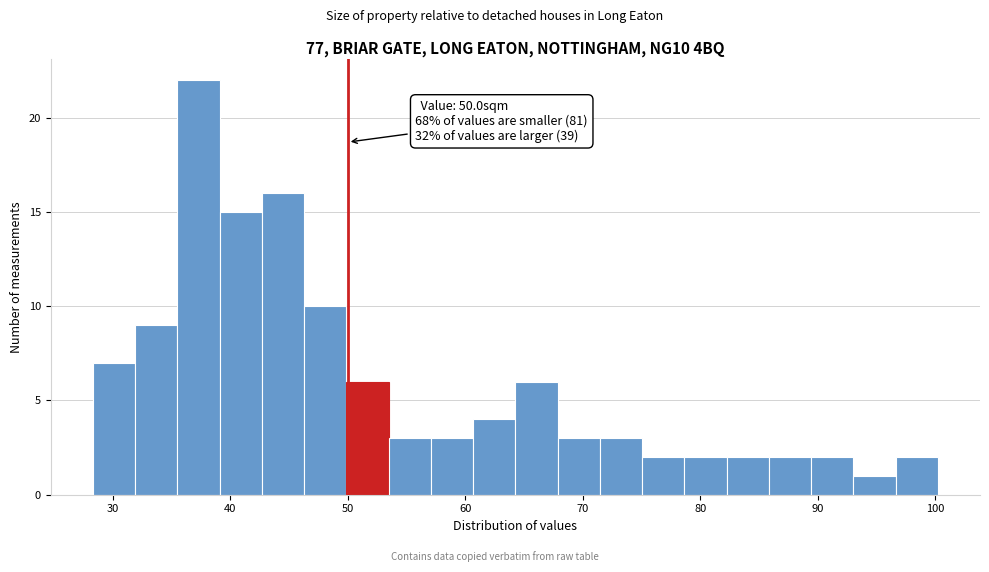

Around what value on the x-axis is the tallest bar? Give the approximate position of its centre, as read against the axis.

37